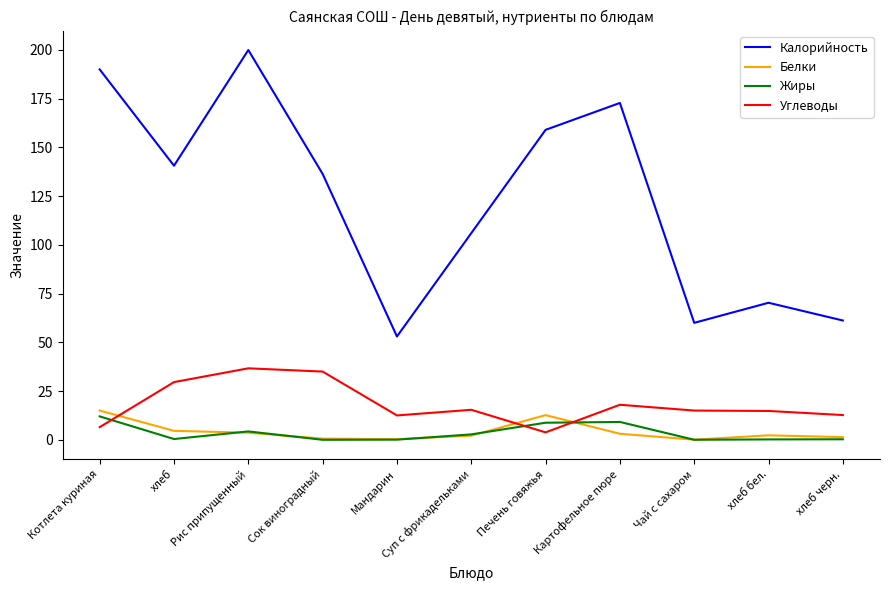

What value does the Жиры series have at Суп с фрикадельками?

2.8